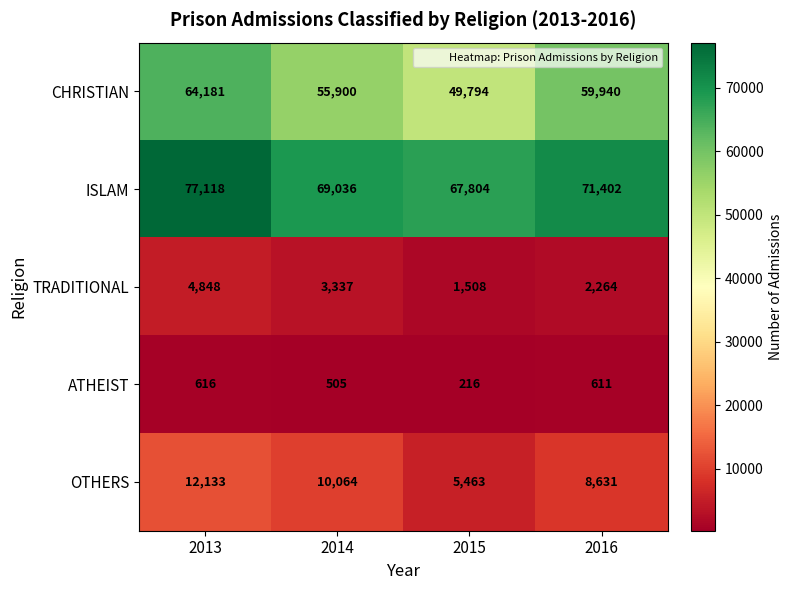

What is the highest value of the ISLAM series?

77118